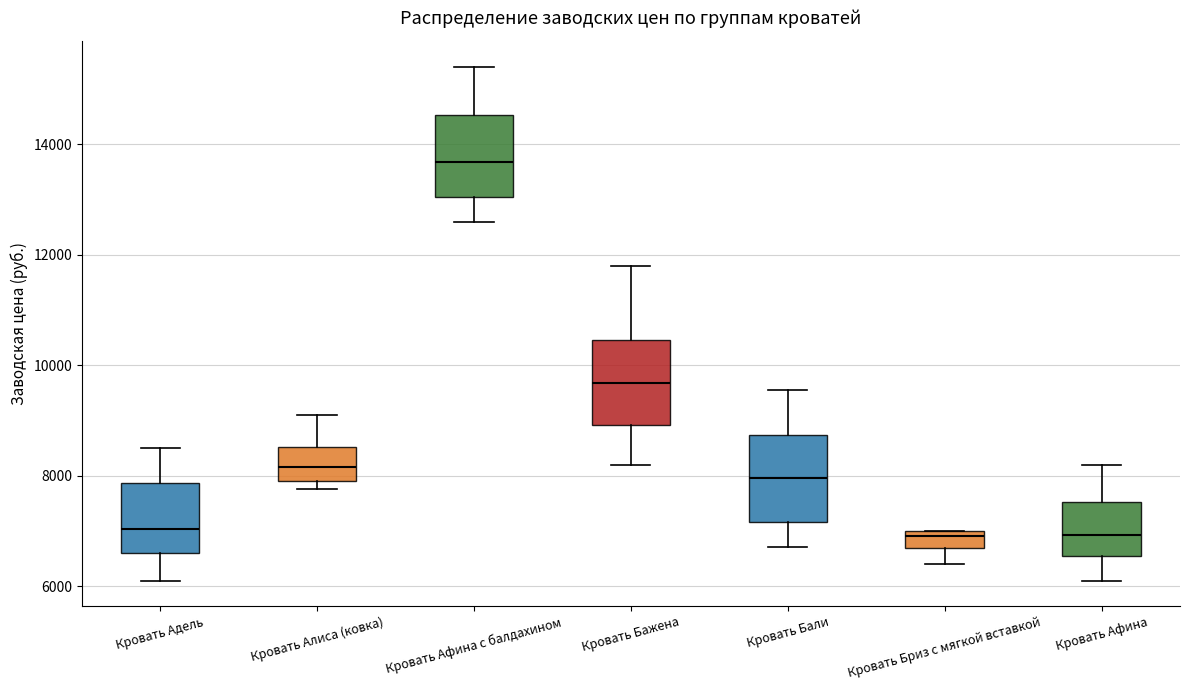

Reading left to right, read every box against the y-axis: the position of its median line, the range the box covers, and the ends of its whiskers. The values are not printed on the chart, so give them approximately, as read against the axis.

Кровать Адель: median 7000, box 6600 to 7800, whiskers 6200 to 8600
Кровать Алиса (ковка): median 8200, box 8000 to 8600, whiskers 7800 to 9200
Кровать Афина с балдахином: median 13600, box 13000 to 14600, whiskers 12600 to 15400
Кровать Бажена: median 9600, box 9000 to 10400, whiskers 8200 to 11800
Кровать Бали: median 8000, box 7200 to 8800, whiskers 6800 to 9600
Кровать Бриз c мягкой вставкой: median 7000 (just below the box's upper edge), box 6600 to 7000, whiskers 6400 to 7000
Кровать Афина: median 7000, box 6600 to 7600, whiskers 6200 to 8200